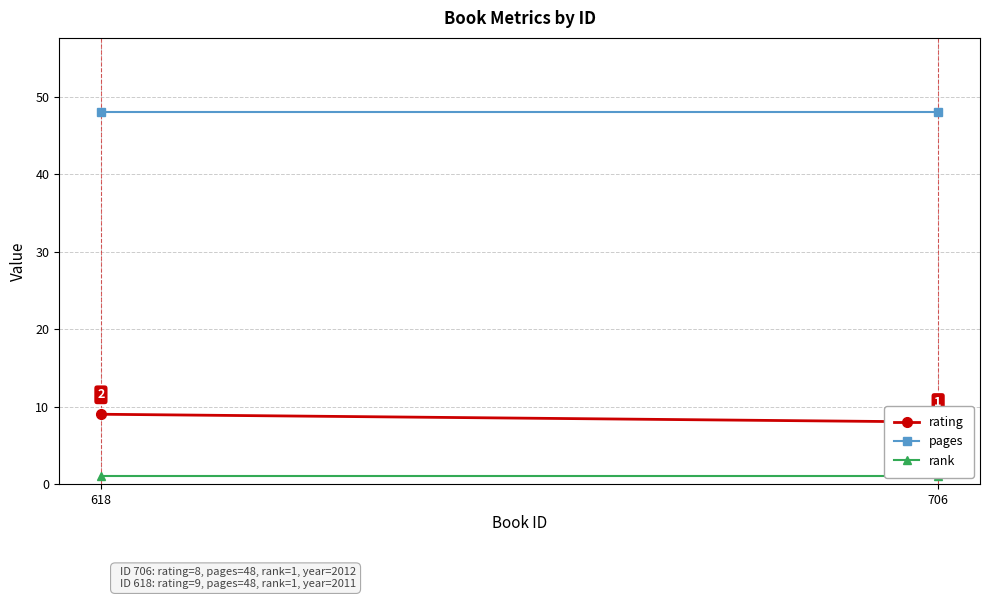

True or false: rating has a value of 4 at 618.

False